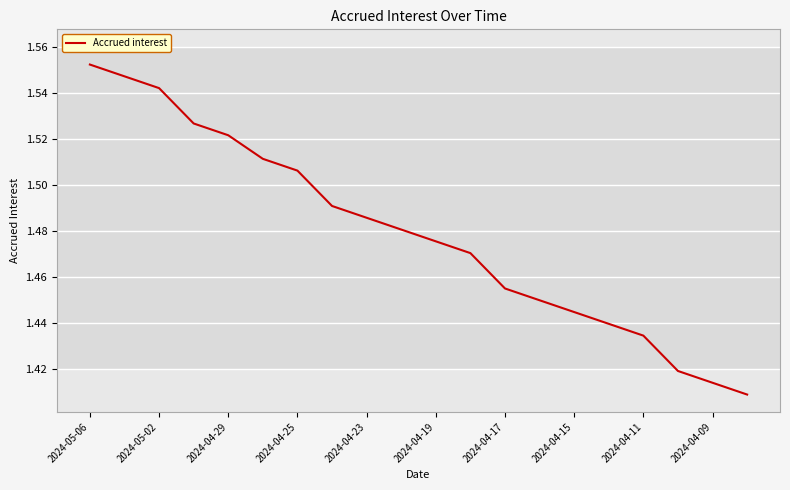

Between 2024-04-19 and 2024-04-25, which is larger?

2024-04-25